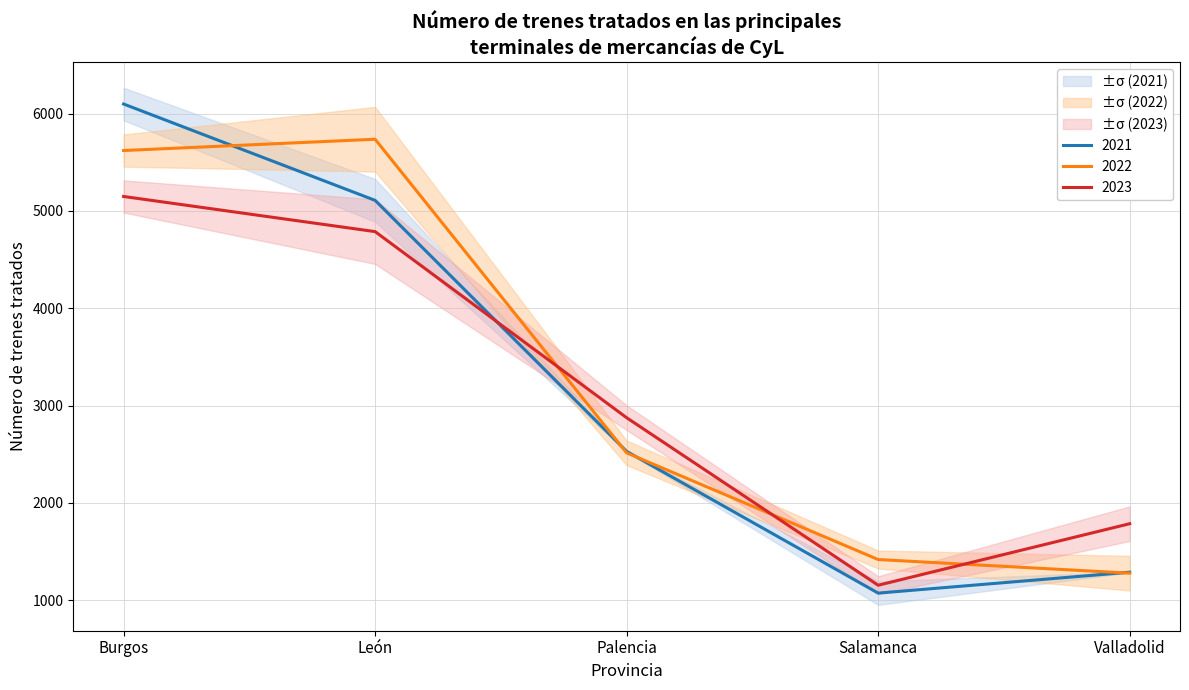

Between which two adjacent categories do 2022 and 2021 first intersect?

Burgos and León